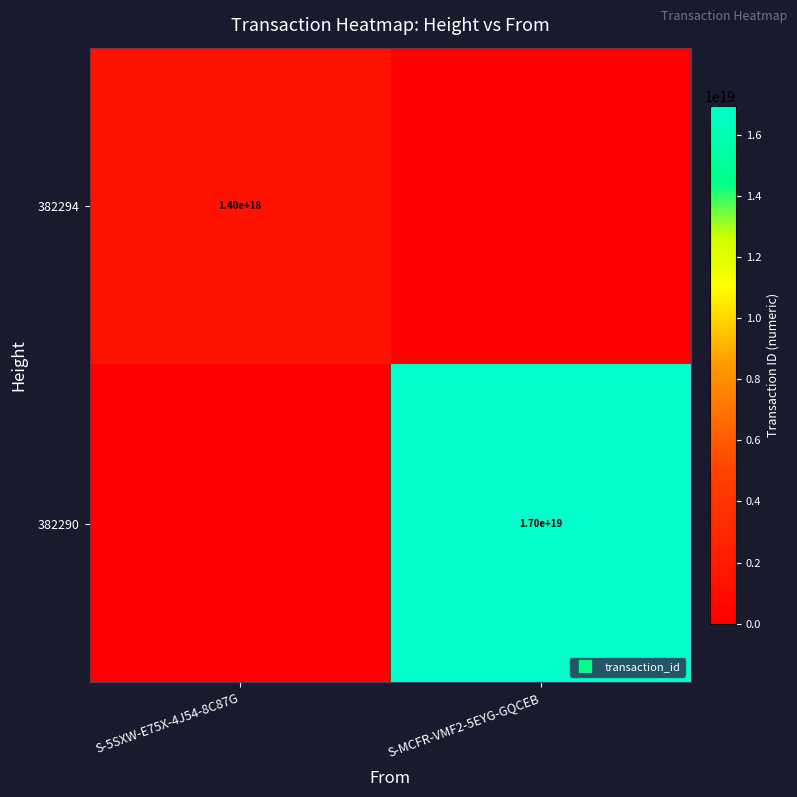

List the series in order of their overall mean, highest first.

382290, 382294